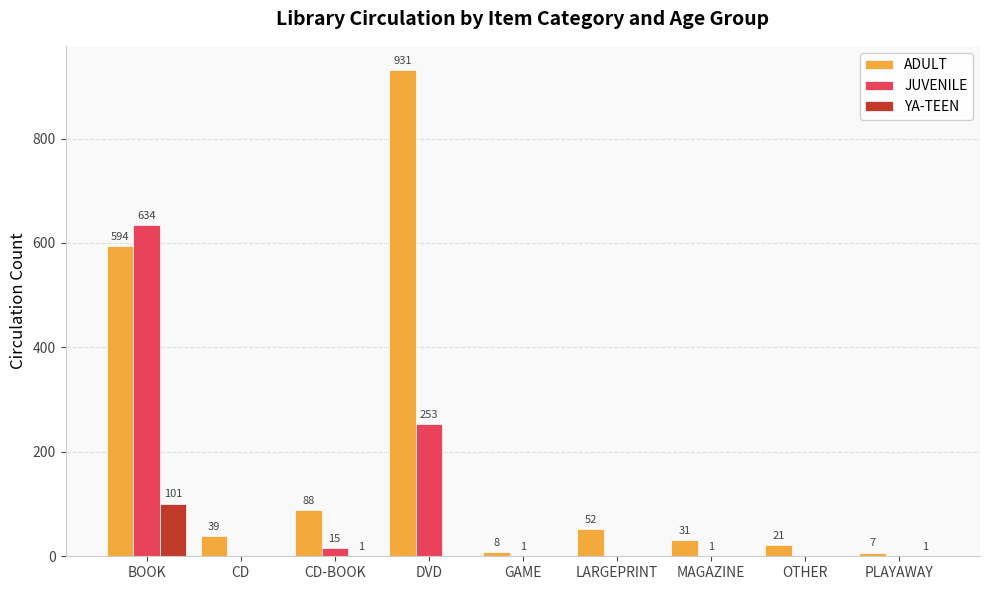

At which category does the chart reach its peak across all series?

DVD